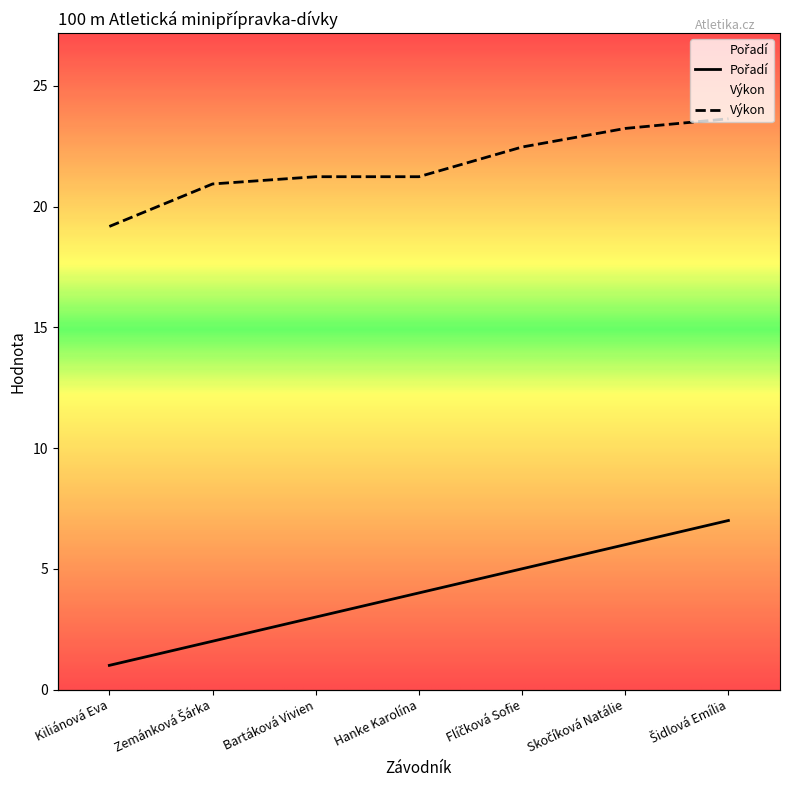

The value of Pořadí at Flíčková Sofie is 1.1. True or false?

False